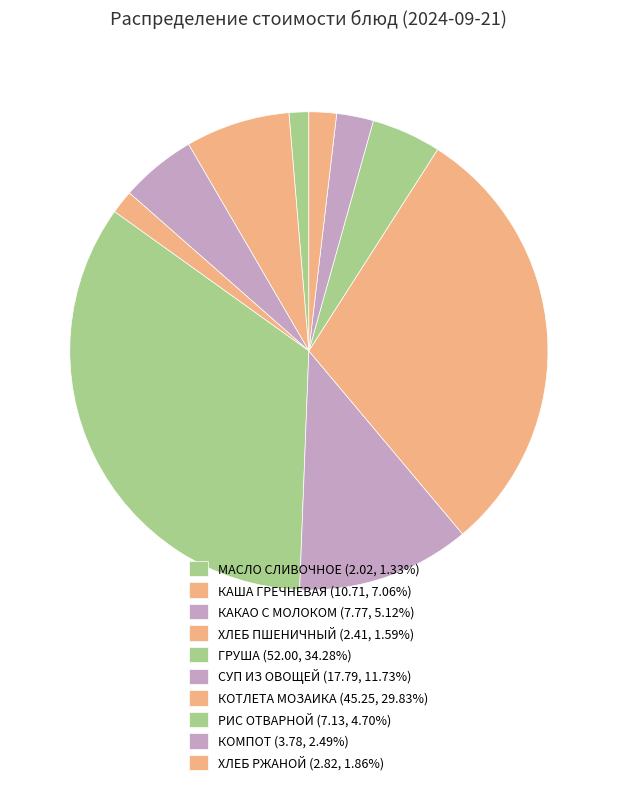

Count the number of slices in the pie.

10